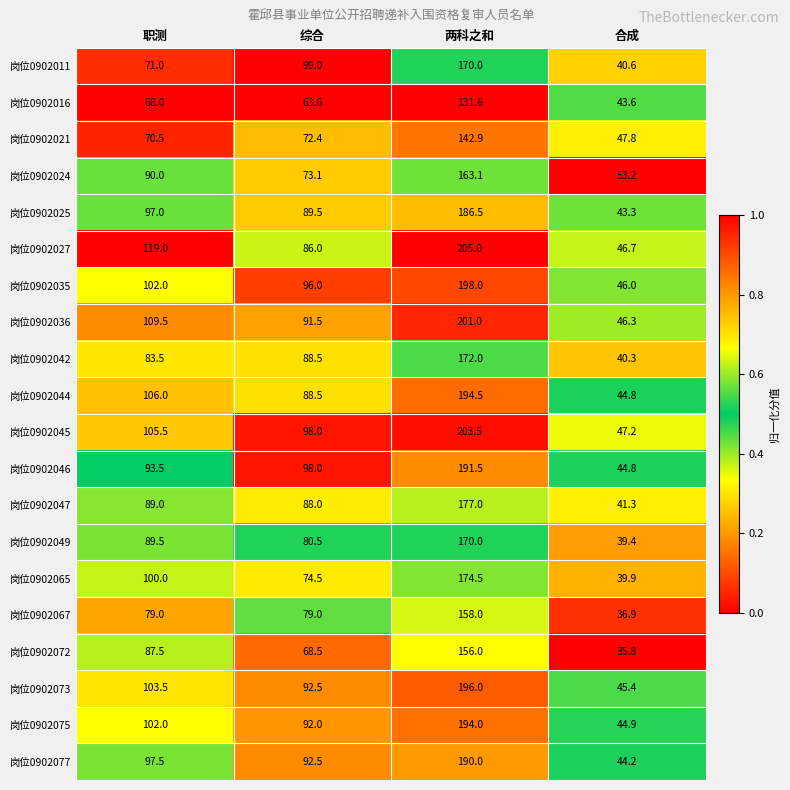

Which series has the largest total across all categories?

岗位0902027